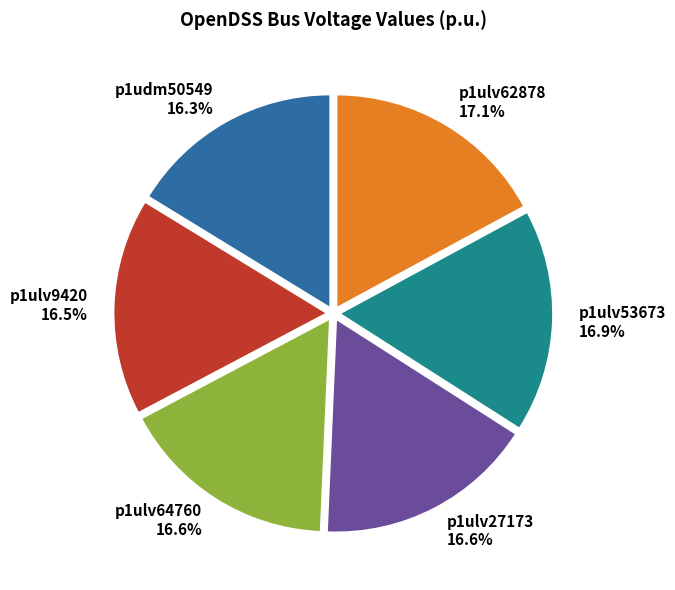

Do p1ulv64760 and p1ulv53673 together represent more than half of the pie?

No